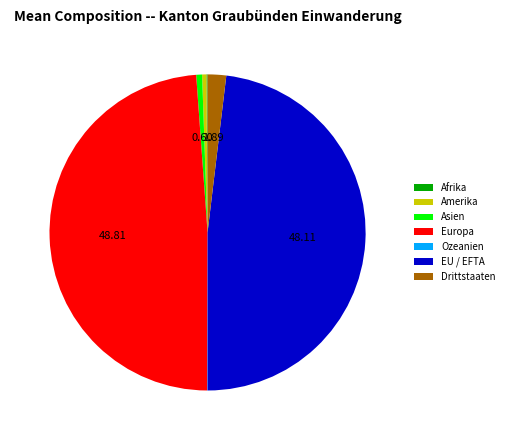

Does any single category account for the majority?

No